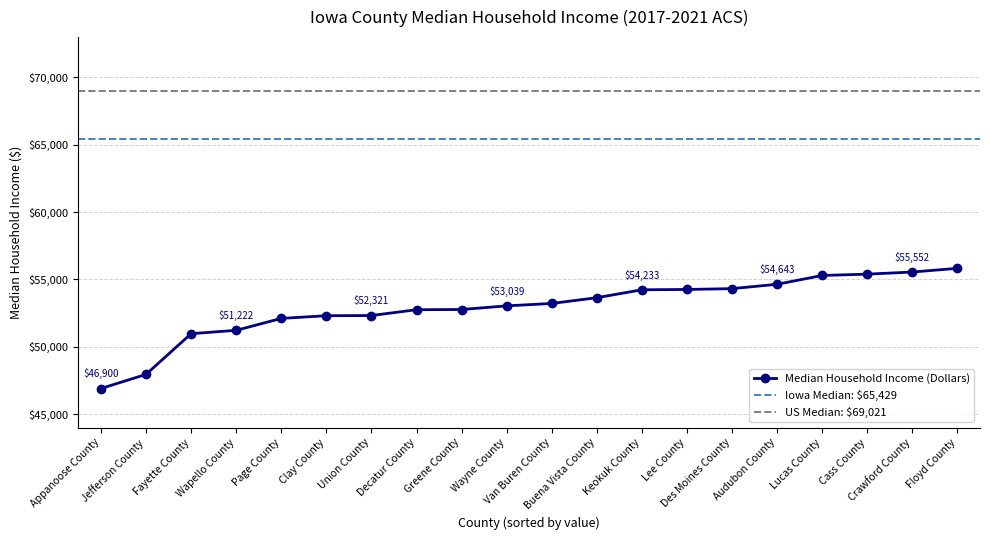

List the labels in order of value, largest first.

Floyd County, Crawford County, Cass County, Lucas County, Audubon County, Des Moines County, Lee County, Keokuk County, Buena Vista County, Van Buren County, Wayne County, Greene County, Decatur County, Union County, Clay County, Page County, Wapello County, Fayette County, Jefferson County, Appanoose County